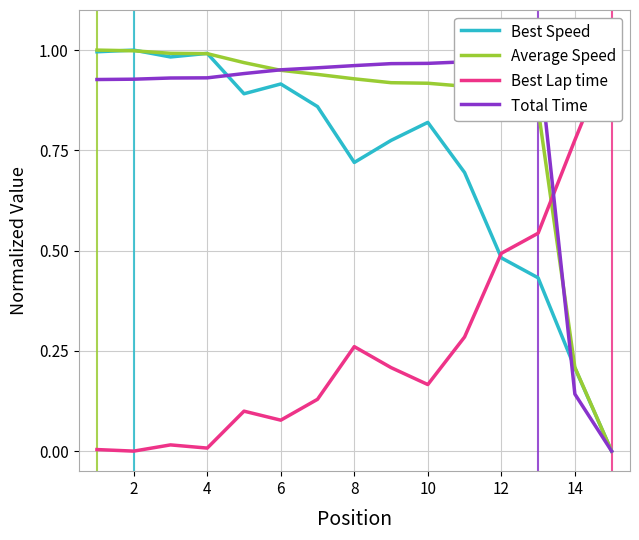

True or false: Best Speed has a value of 1.0 at 2.

True